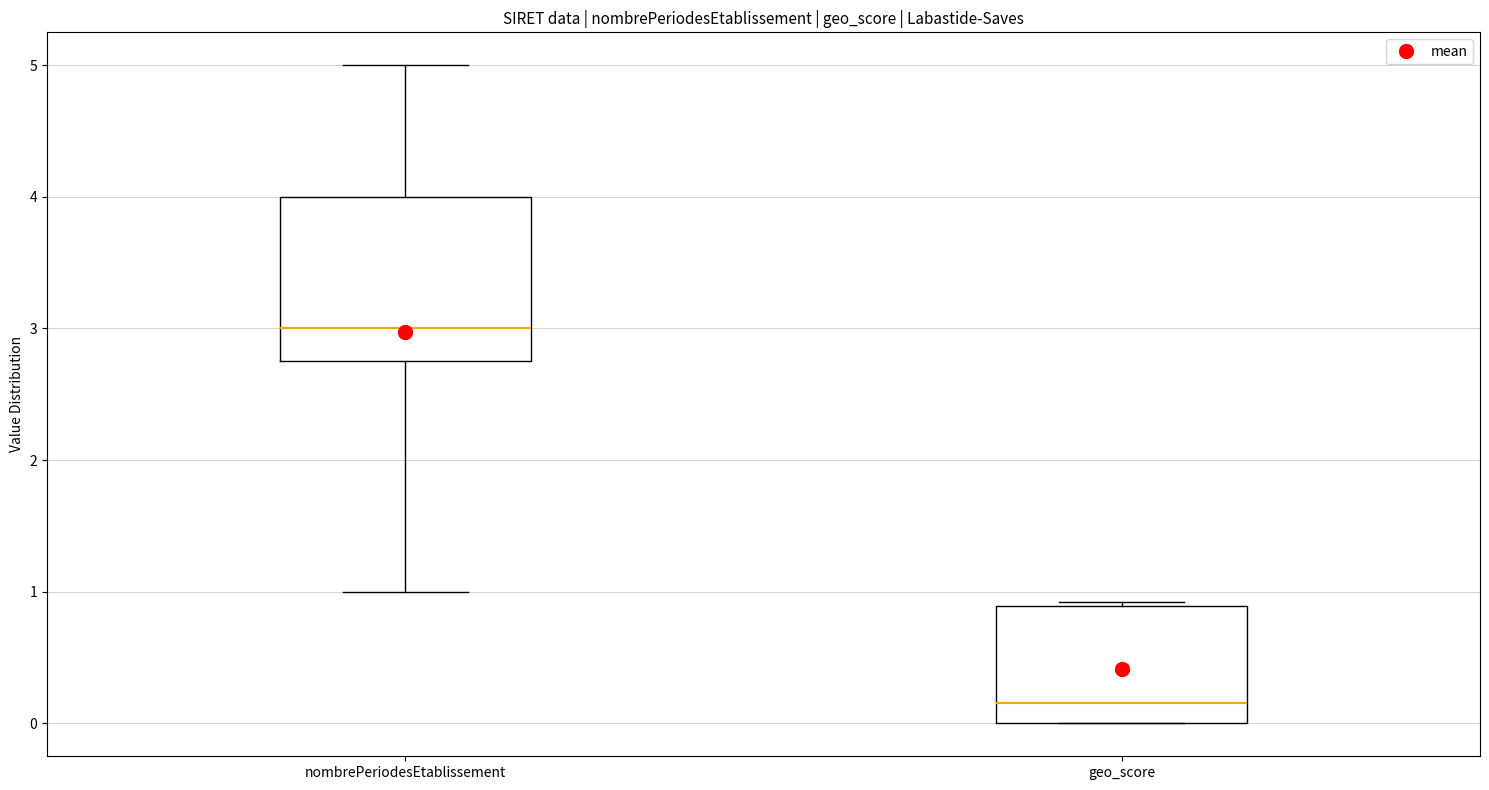

Reading left to right, read every box against the y-axis: the position of its median line, the range the box covers, and the ends of its whiskers. The values are not printed on the chart, so give them approximately, as read against the axis.

nombrePeriodesEtablissement: median 3.0, box 2.8 to 4.0, whiskers 1.0 to 5.0
geo_score: median 0.2, box 0.0 to 0.9, whiskers 0.0 to 0.9 (just above the box's upper edge)